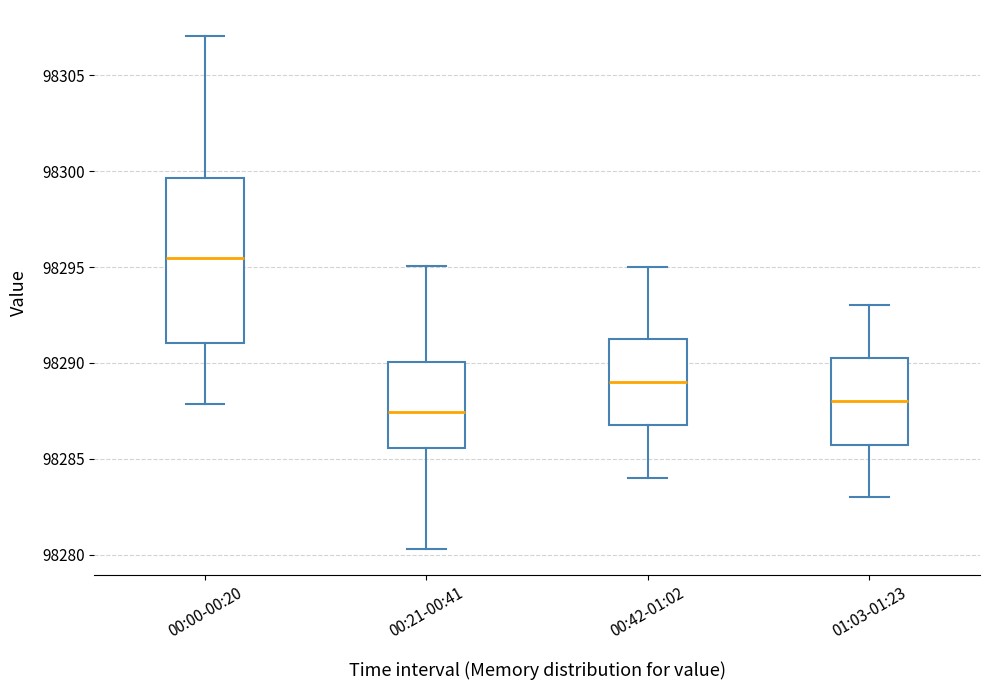

Where does the median line of the box for 00:42-01:02 sit on the y-axis? The values are not printed on the chart, so give them approximately, as read against the axis.

98289.0